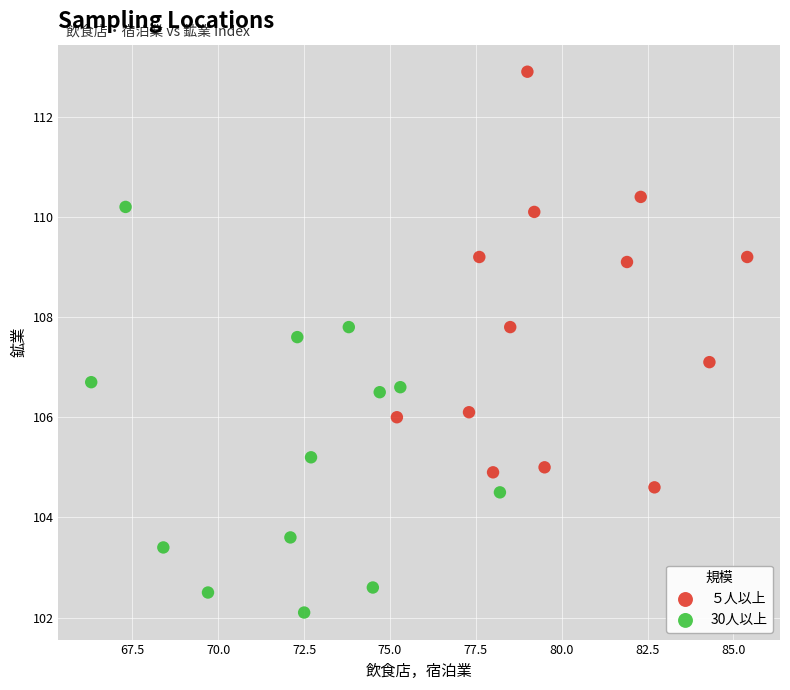

Which series has the largest Y range (max minus min)?

５人以上